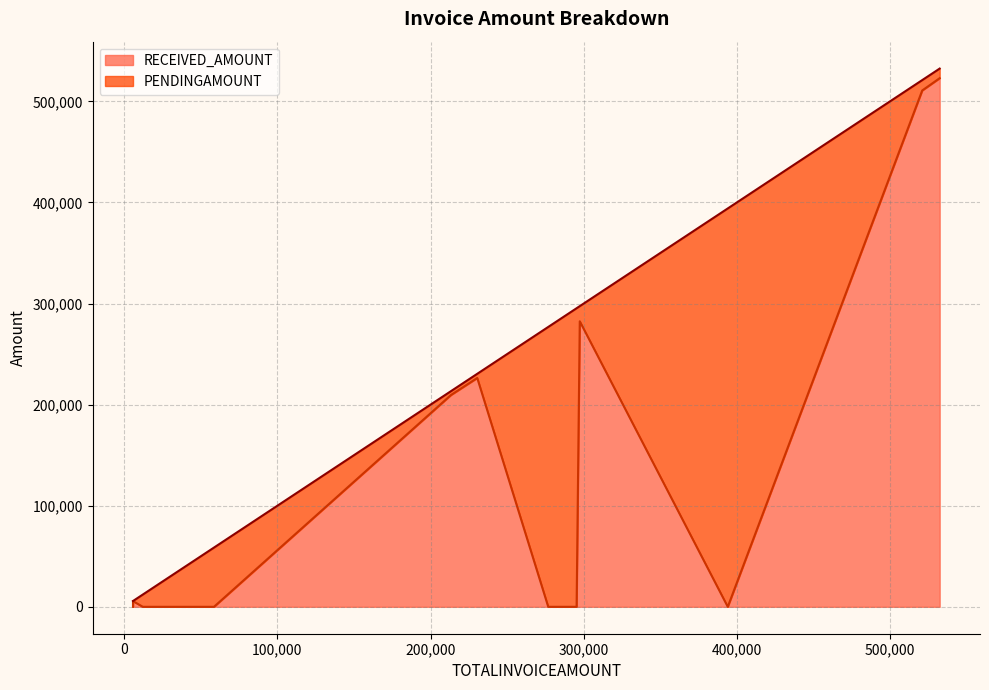

Count the number of data series in this chart.

2